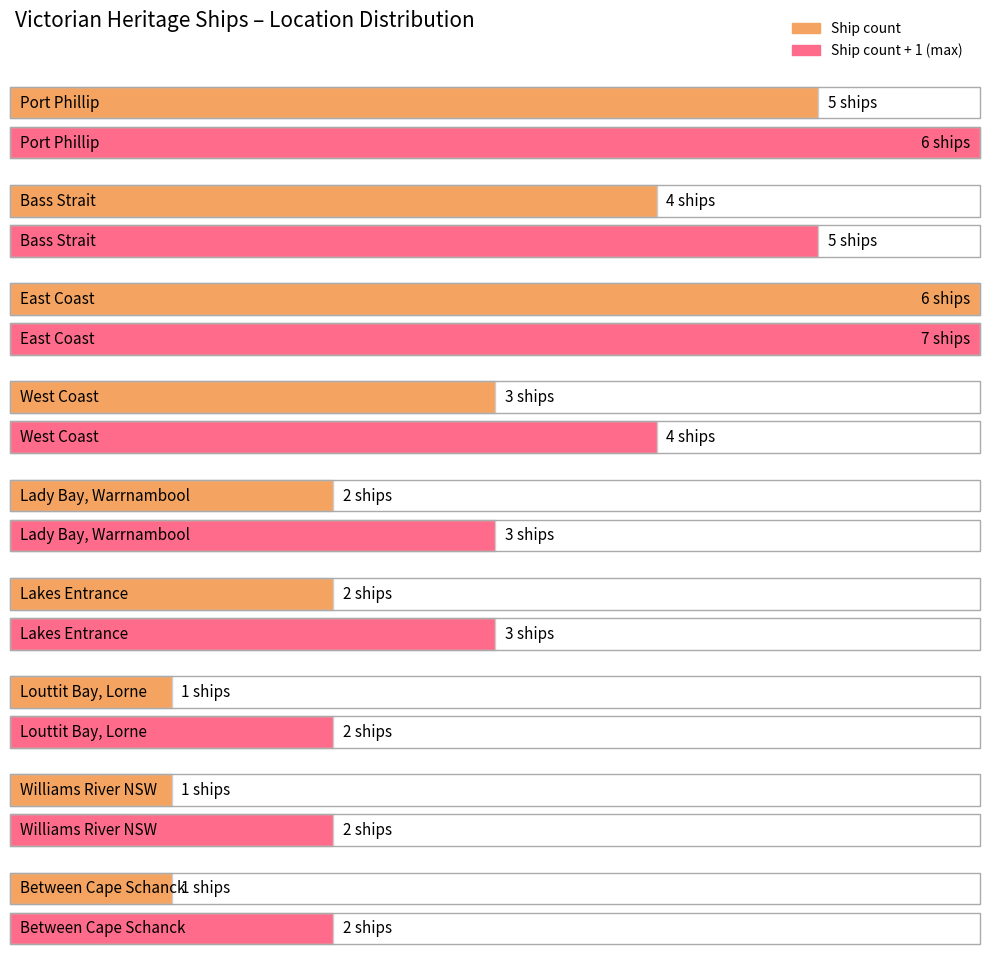

What is the label of the 2nd bar from the left?

Bass Strait